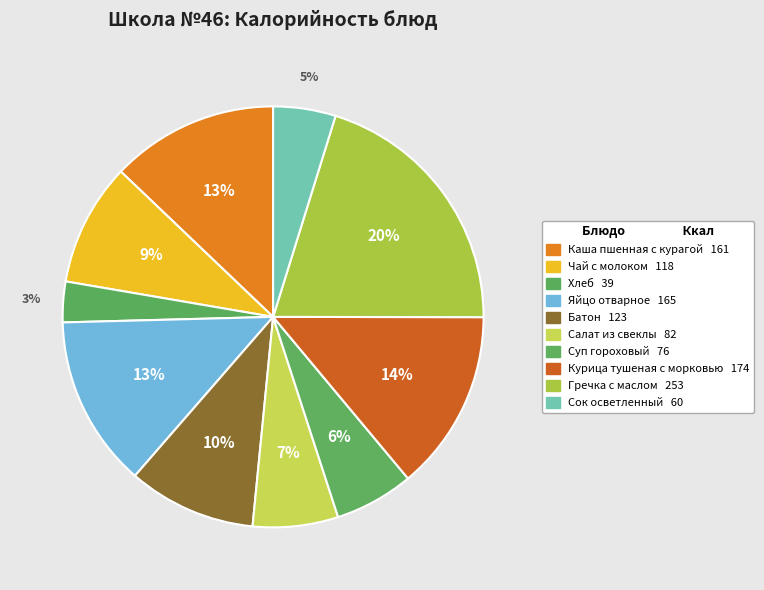

What percentage do Салат из свеклы and Курица тушеная с морковью together represent?

20.5%